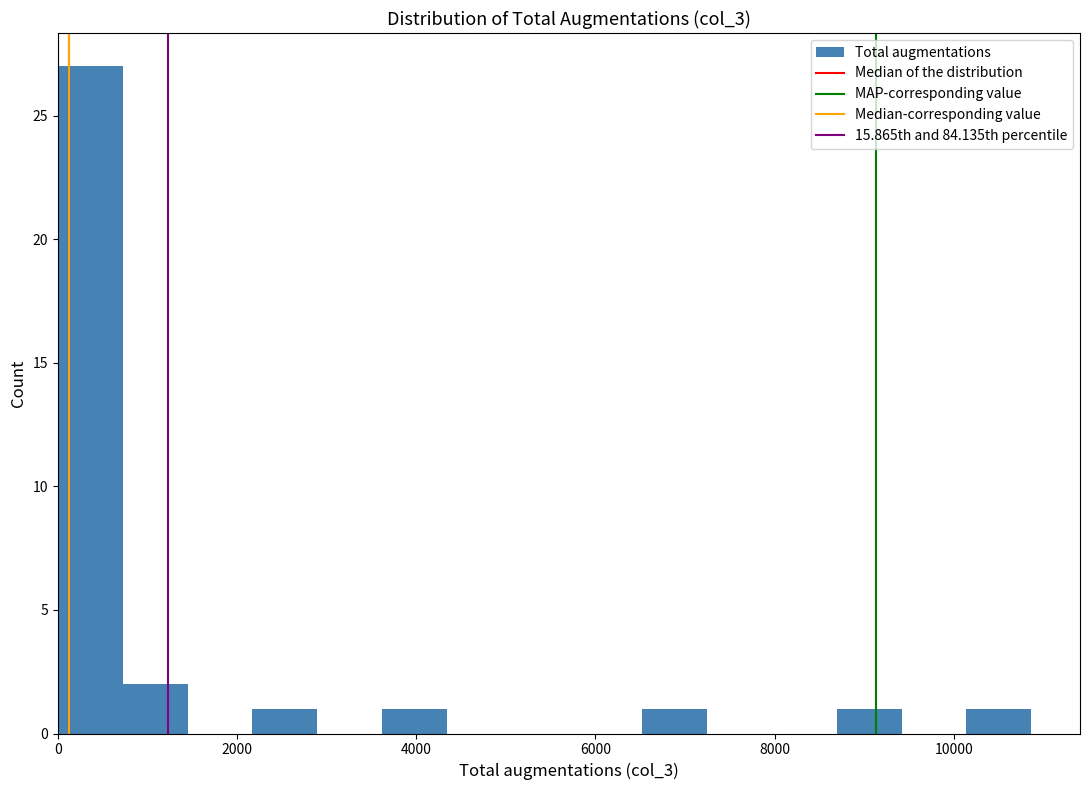

Read against the x-axis, roughly where is the centre of the tallest bar?

400